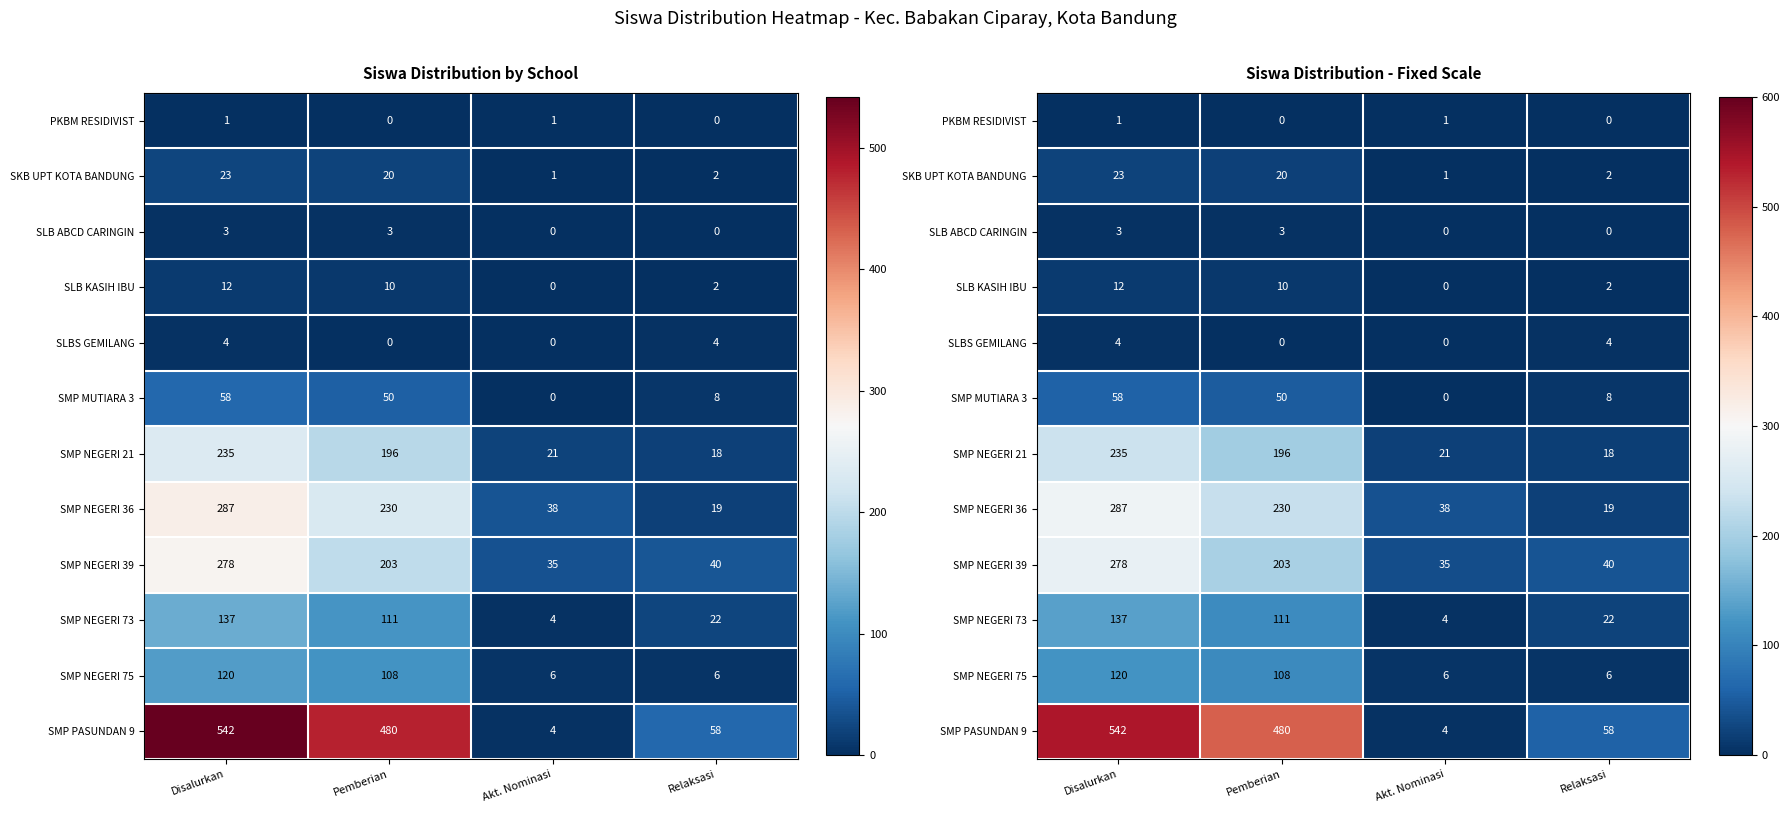

Is the value of PKBM RESIDIVIST at Relaksasi greater than the value of SMP NEGERI 36 at Akt. Nominasi?

No